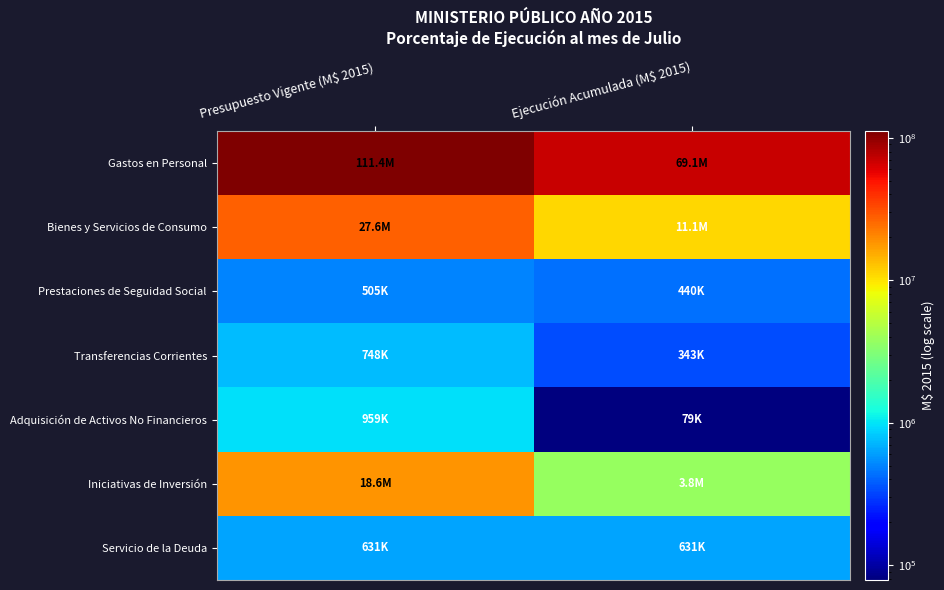

What is the total value across all series at Presupuesto Vigente (M$ 2015)?

160428417.0